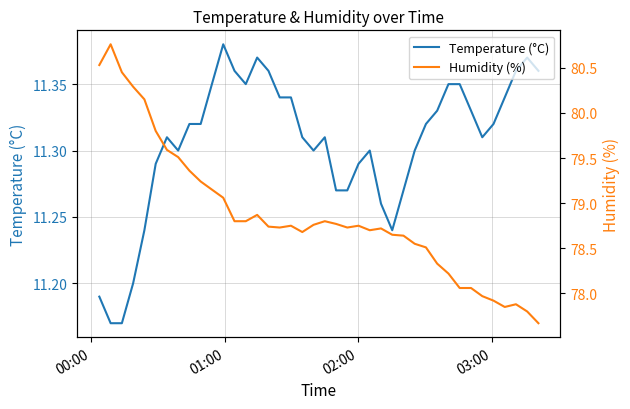

True or false: Humidity (%) and Temperature (°C) intersect in this chart.

False